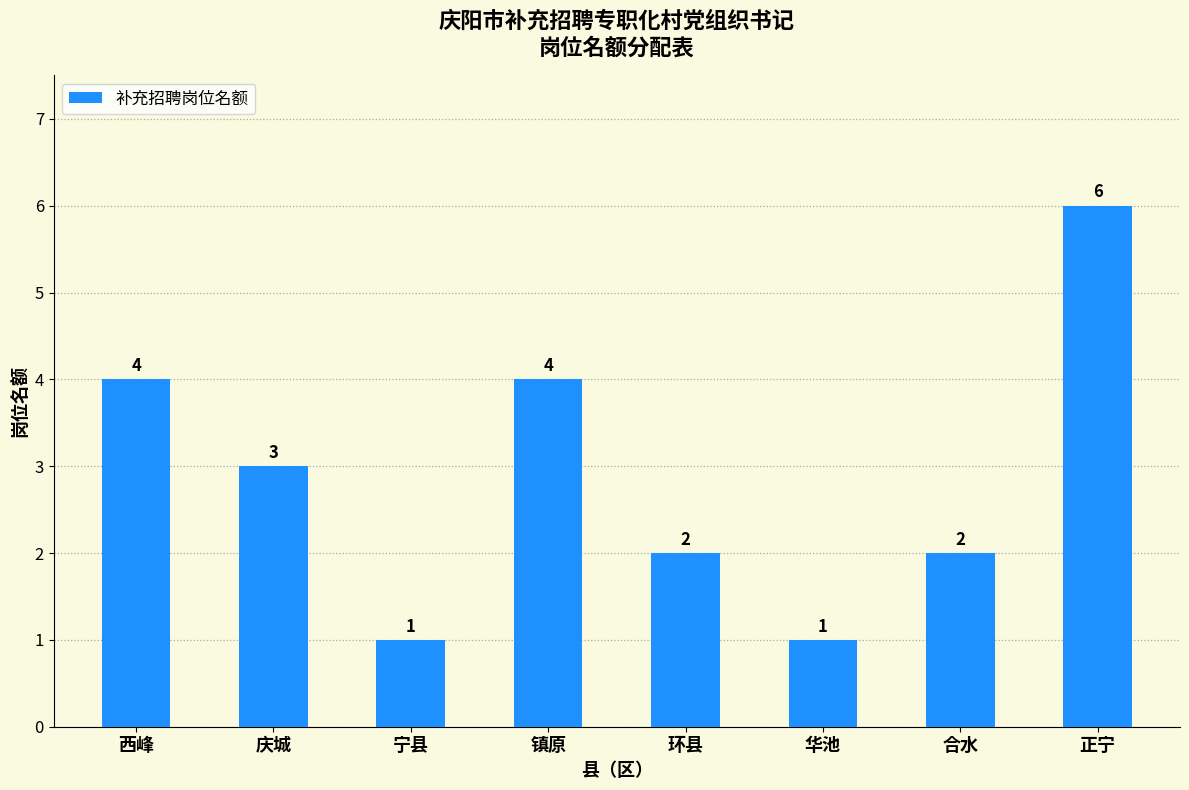

Count the values in the range 2 to 4.

5